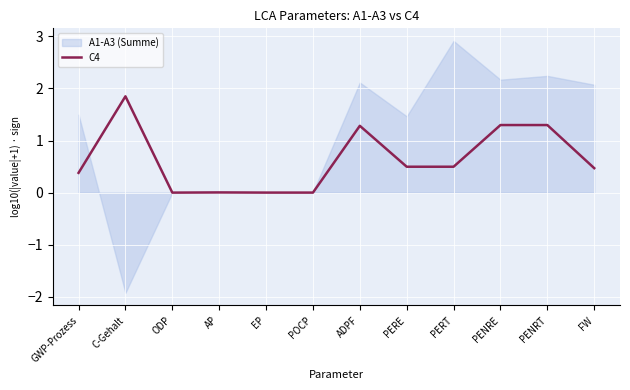

Reading left to right, list all the values displayed in this chart.

GWP-Prozess=0.4	C-Gehalt=1.8	ODP=0.0	AP=0.0	EP=0.0	POCP=0.0	ADPF=1.3	PERE=0.5	PERT=0.5	PENRE=1.3	PENRT=1.3	FW=0.5